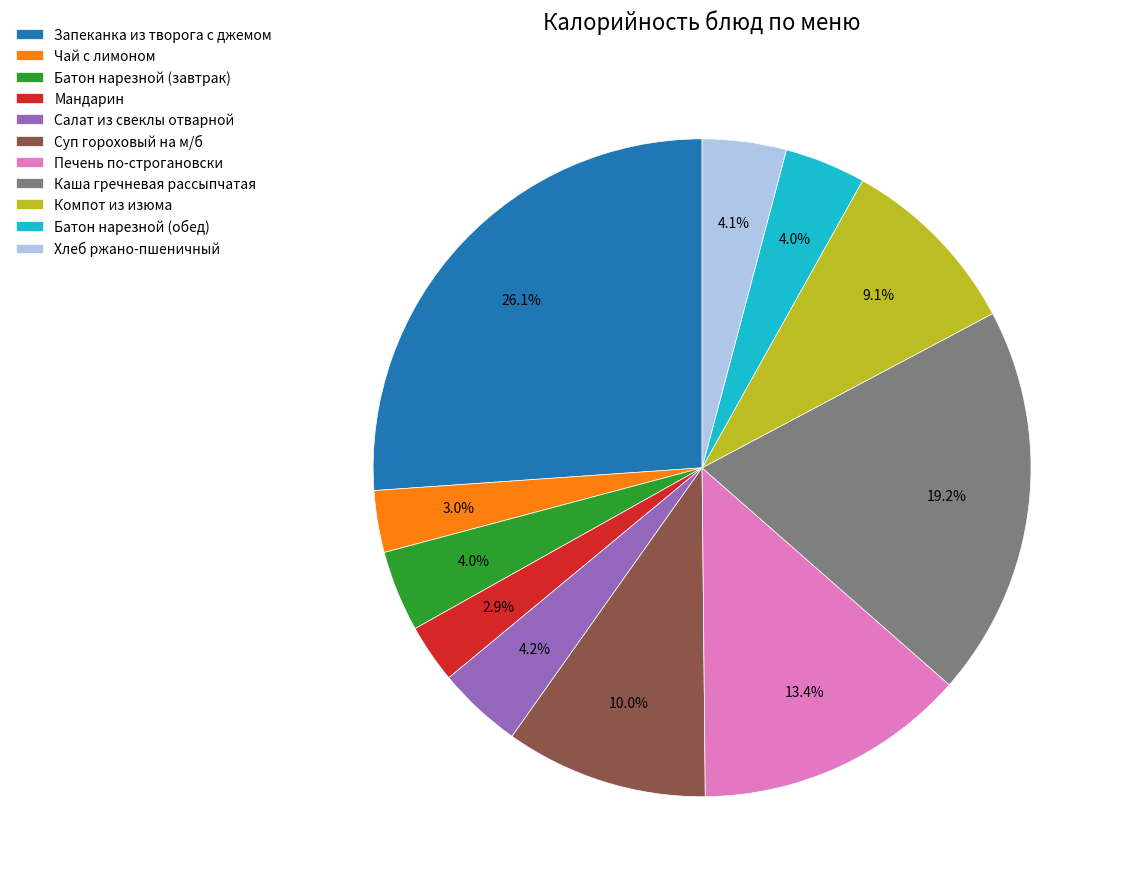

To the nearest percent, what is the combined percentage of Каша гречневая рассыпчатая and Чай с лимоном?

22%